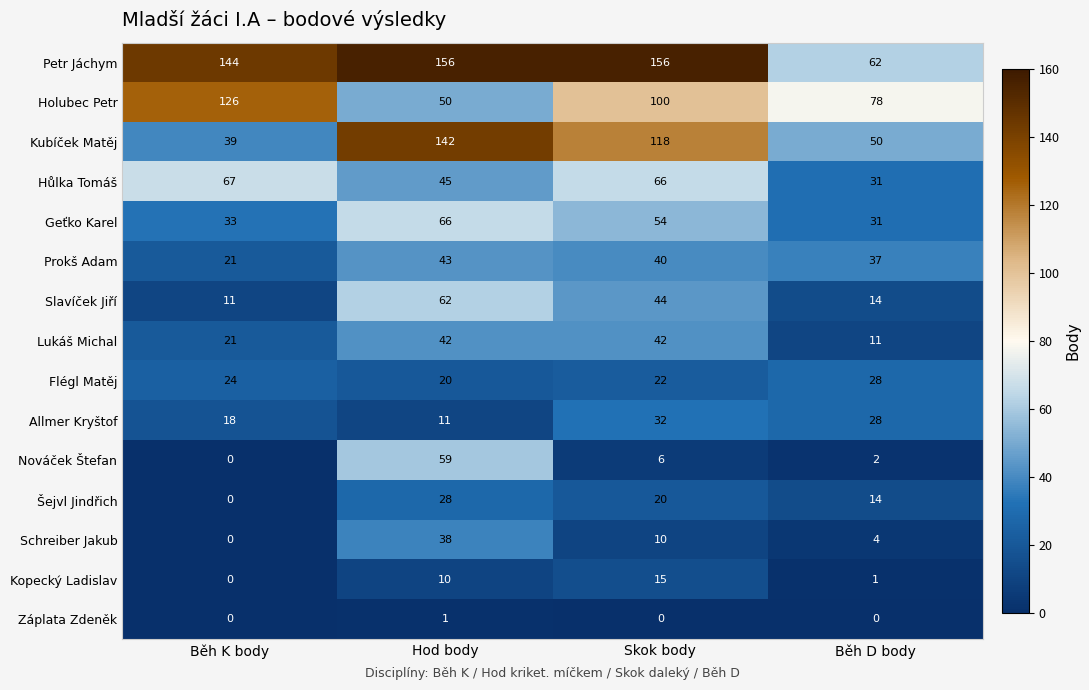

How many series are shown in this chart?

15